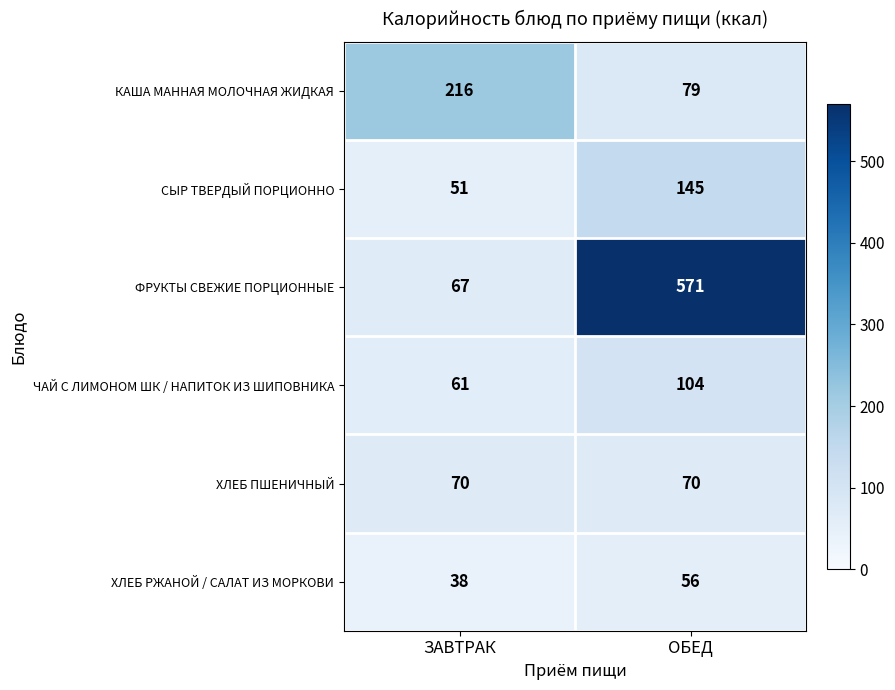

What is the average value of the ХЛЕБ РЖАНОЙ / САЛАТ ИЗ МОРКОВИ series?

47